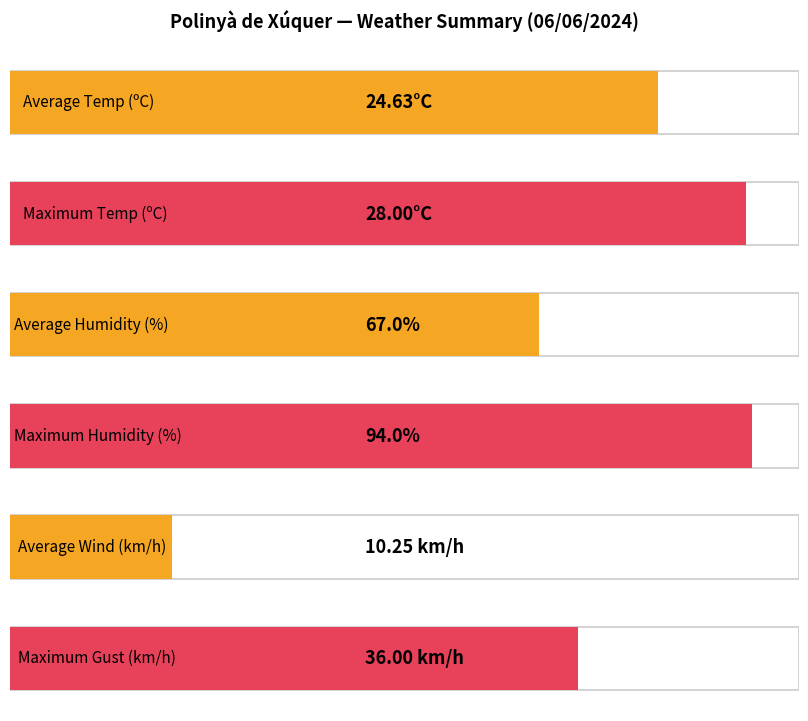

Is it true that Haizearen abiadura (km/h) equals 12.7 at 13:00?

False